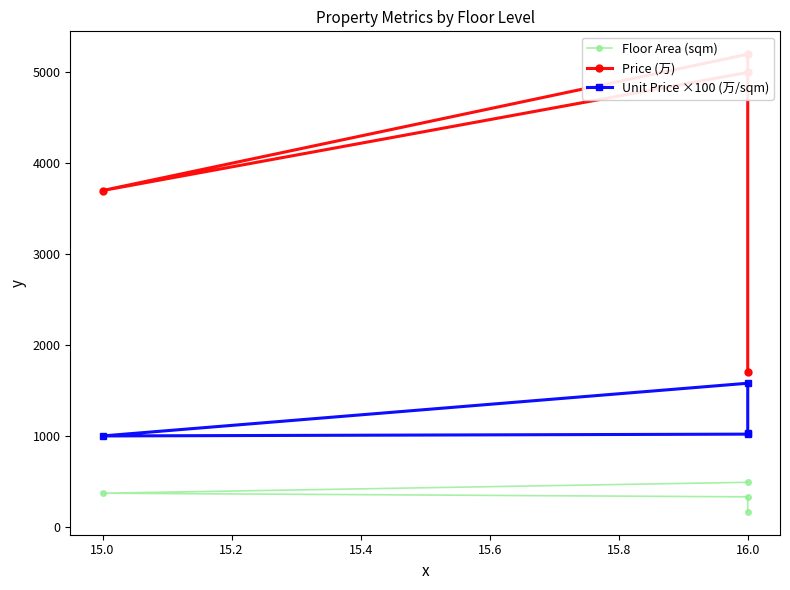

The Floor Area (sqm) series shows 102.2 at 16.0. True or false?

False